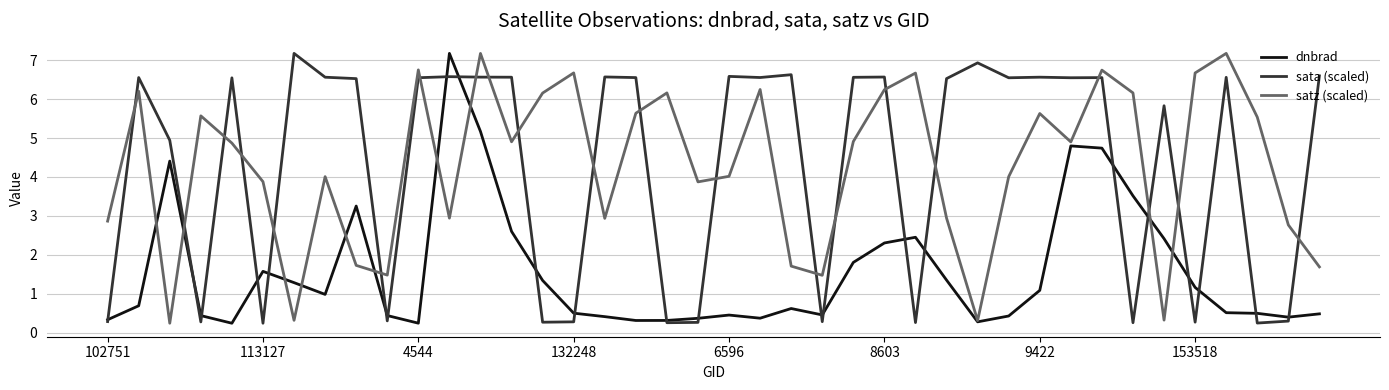

Which series ends up on top after the final intersection of satz (scaled) and sata (scaled)?

sata (scaled)